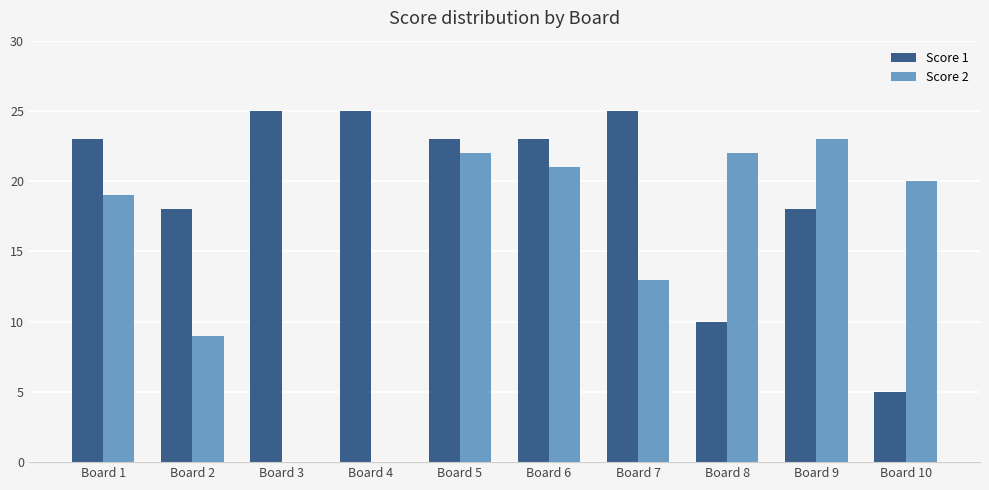

Are the bars horizontal?

No